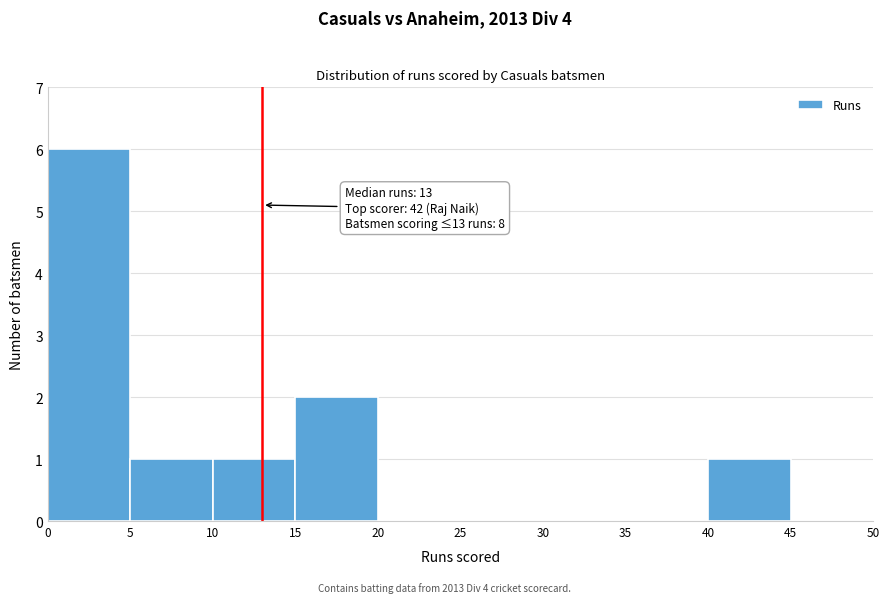

Over which range of the x-axis is the bar tallest?

0 to 5